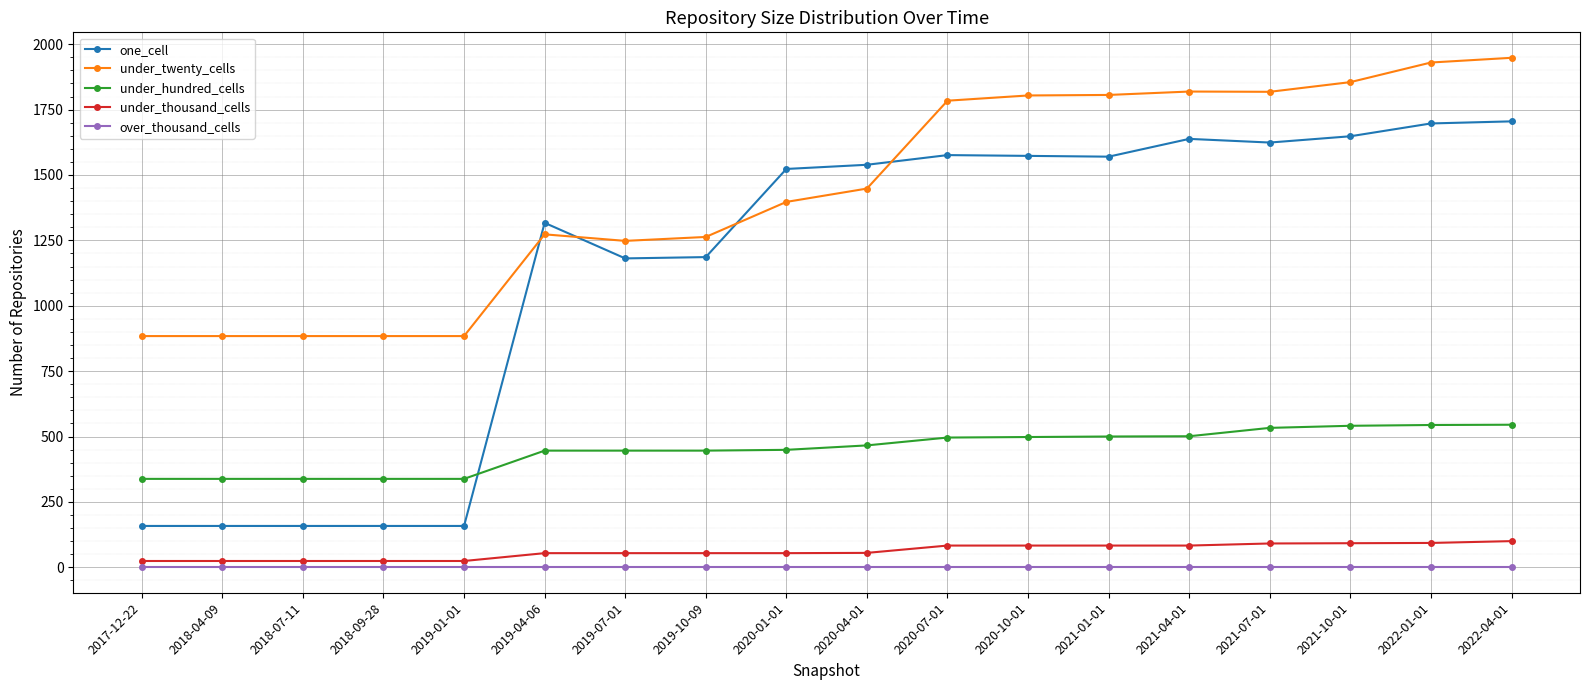

True or false: over_thousand_cells and under_thousand_cells intersect in this chart.

False